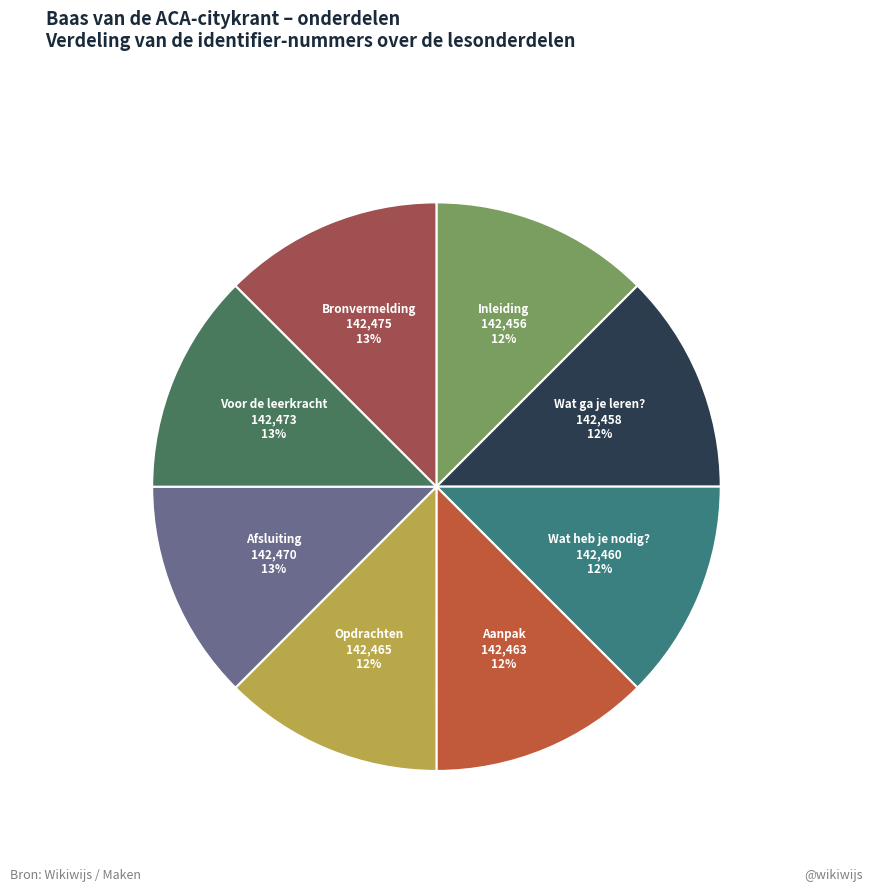

What percentage is the Inleiding slice, to the nearest percent?

12%